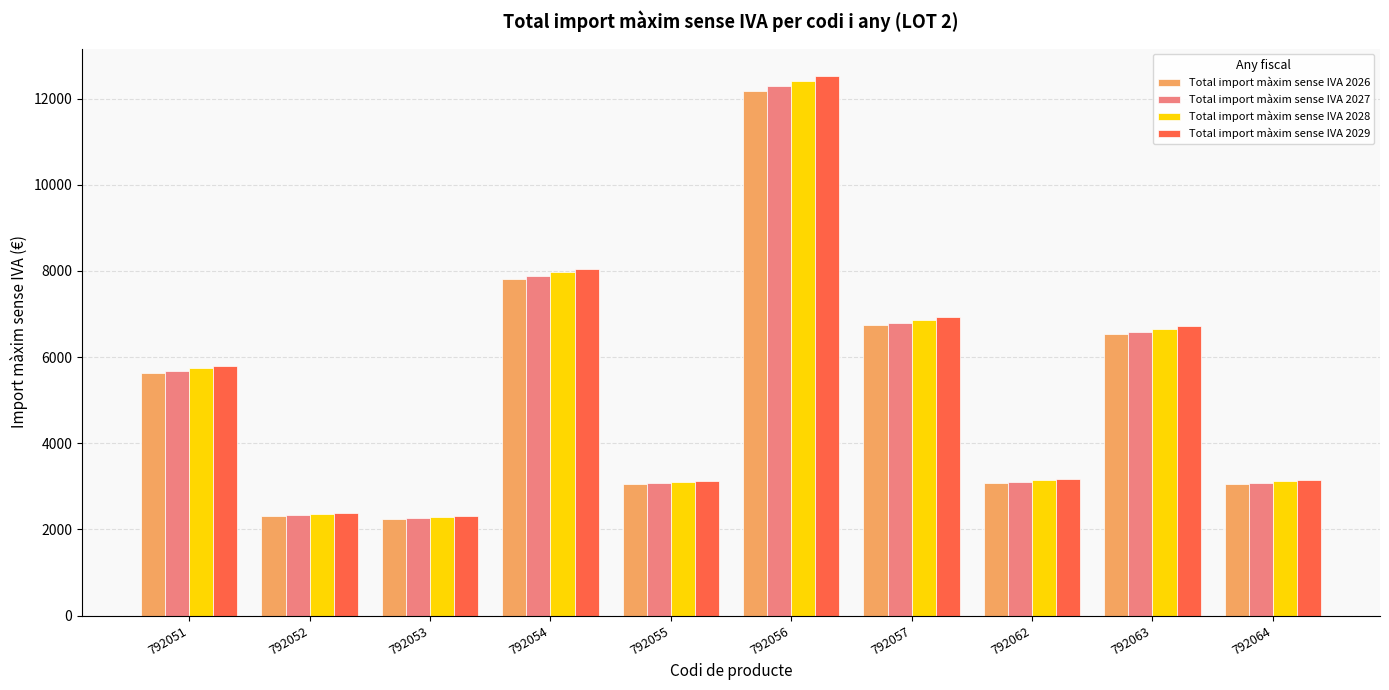

How many data points in Total import màxim sense IVA 2028 are above 5738?

5